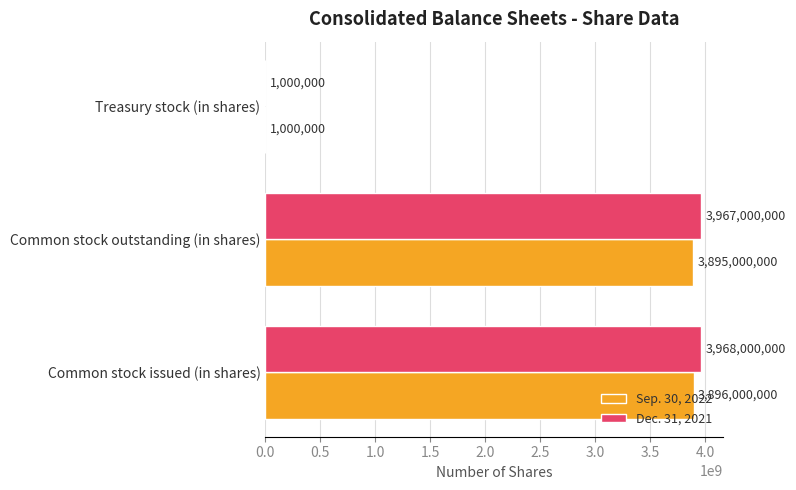

True or false: Sep. 30, 2022 has a value of 6499410428 at Common stock outstanding (in shares).

False